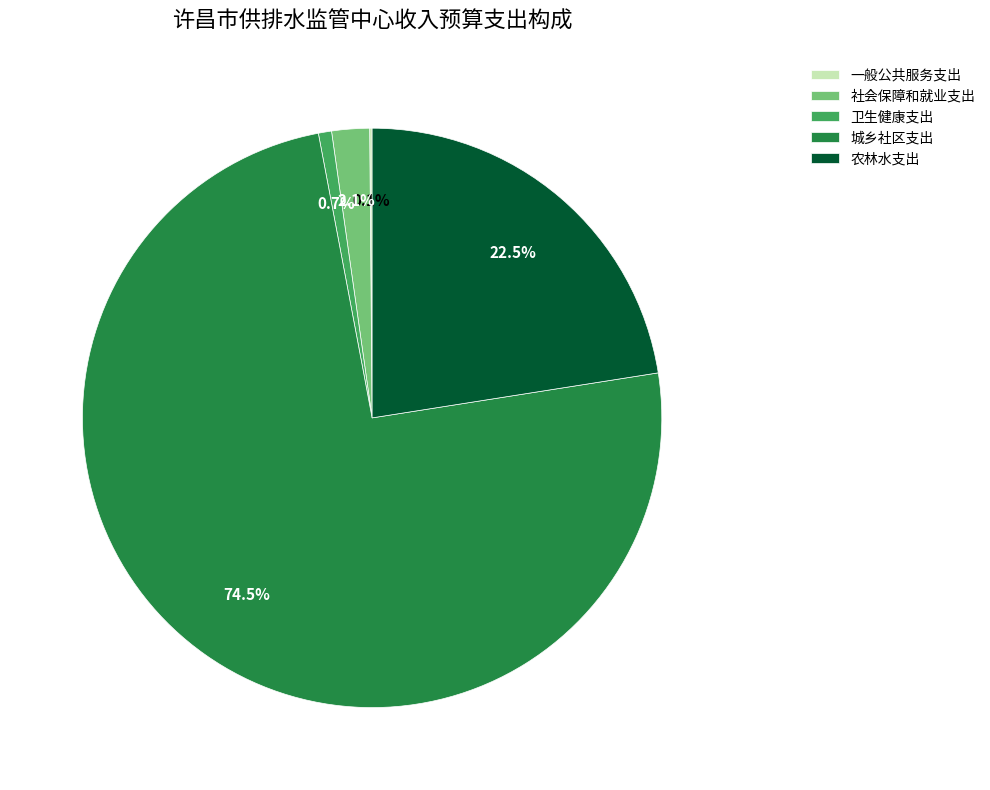

Which has a higher value, 卫生健康支出 or 城乡社区支出?

城乡社区支出